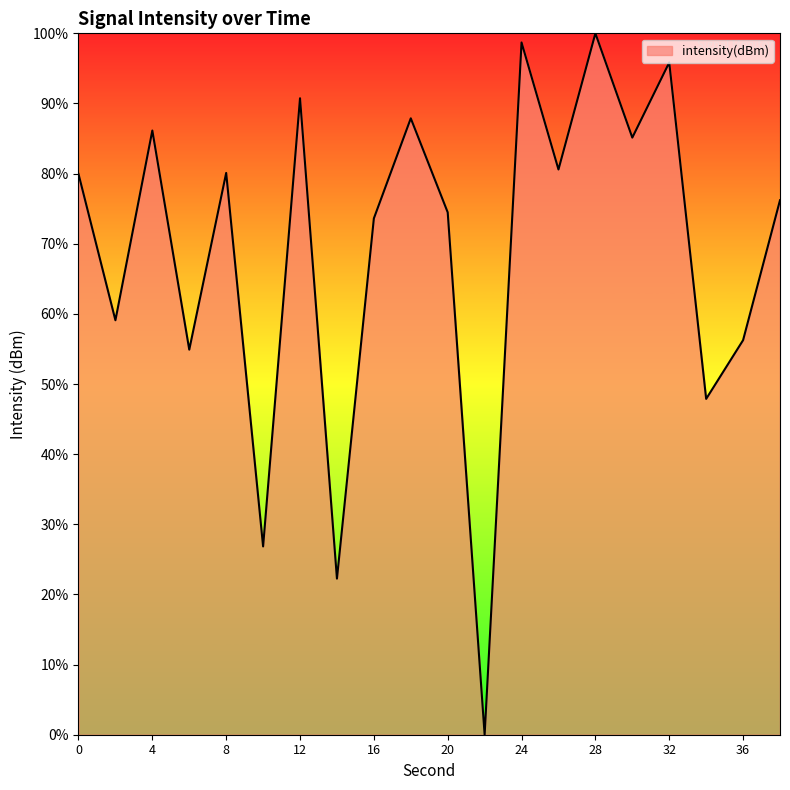

What is the greatest value displayed?

100.0